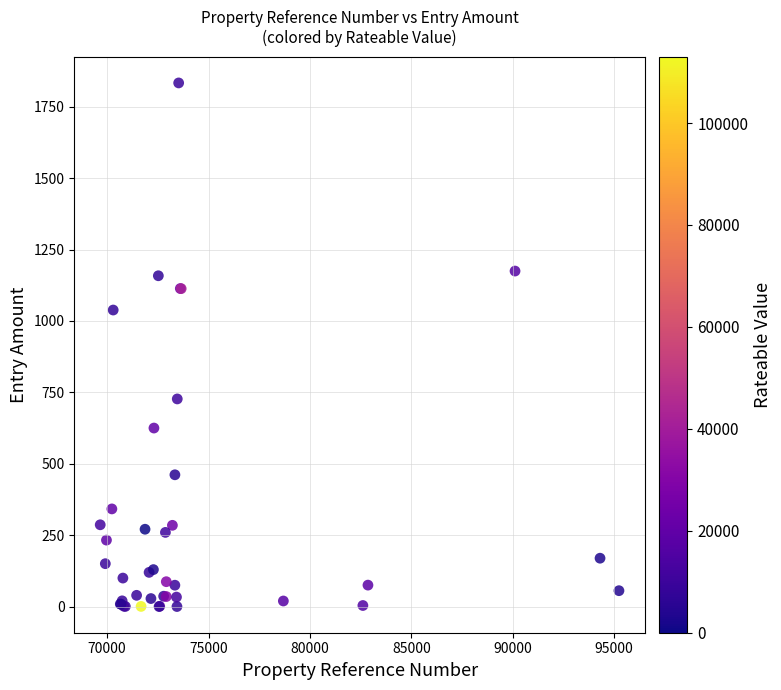

What Y value in the scatter plot is closest to 916?

1038.3